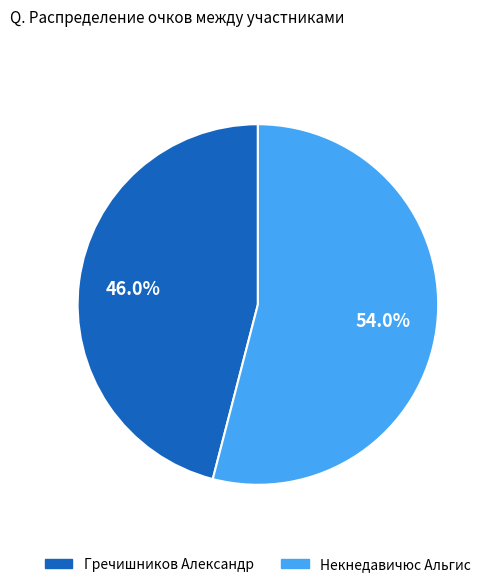

To the nearest percent, what percentage of the pie is Гречишников Александр?

46%